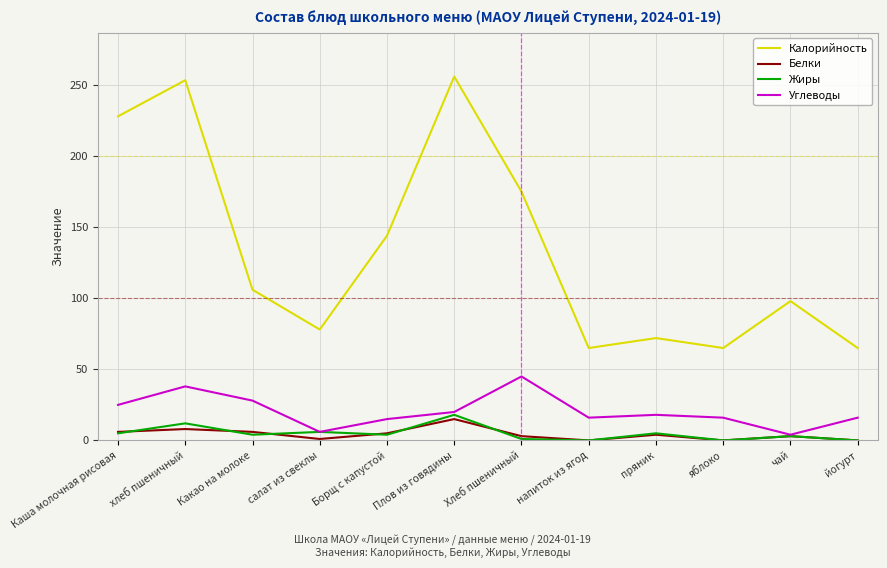

Does the chart have visible grid lines?

Yes